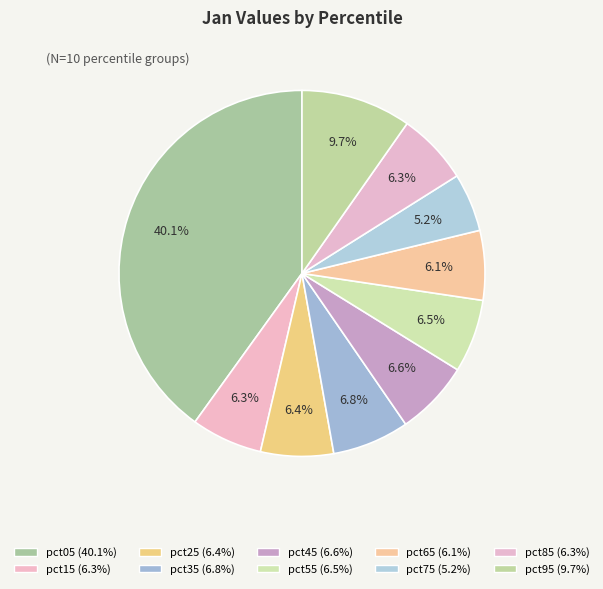

What is the largest slice in the pie chart?

pct05